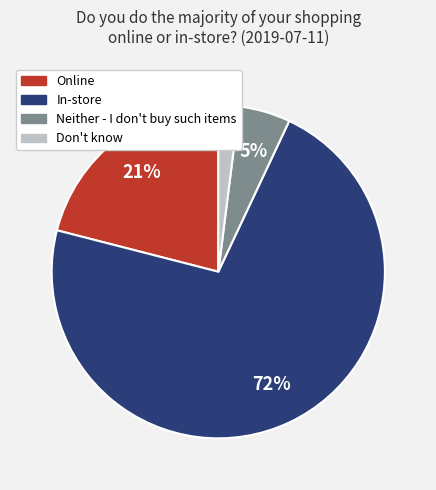

To the nearest percent, what portion does Don't know represent?

2%